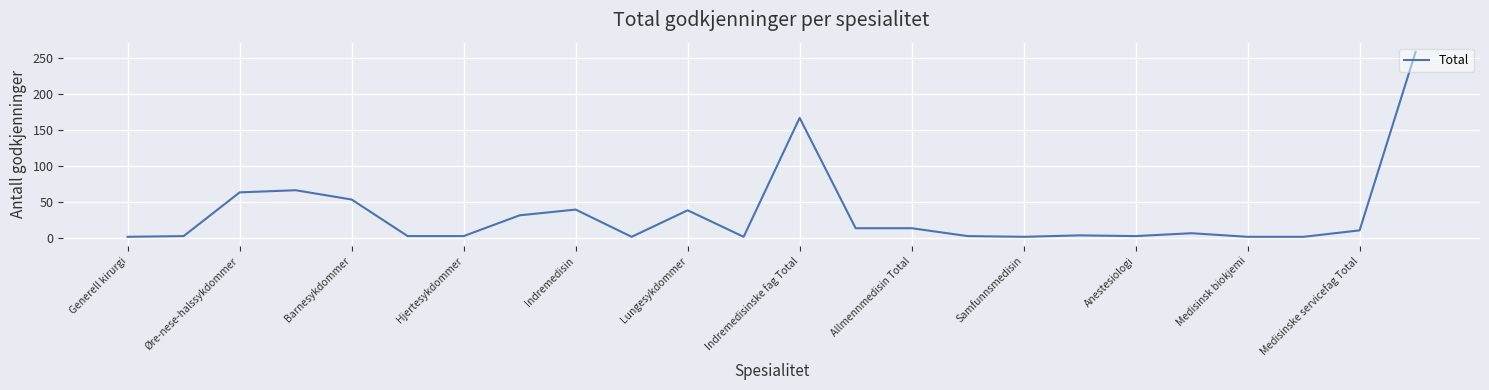

What is the greatest value displayed?

259